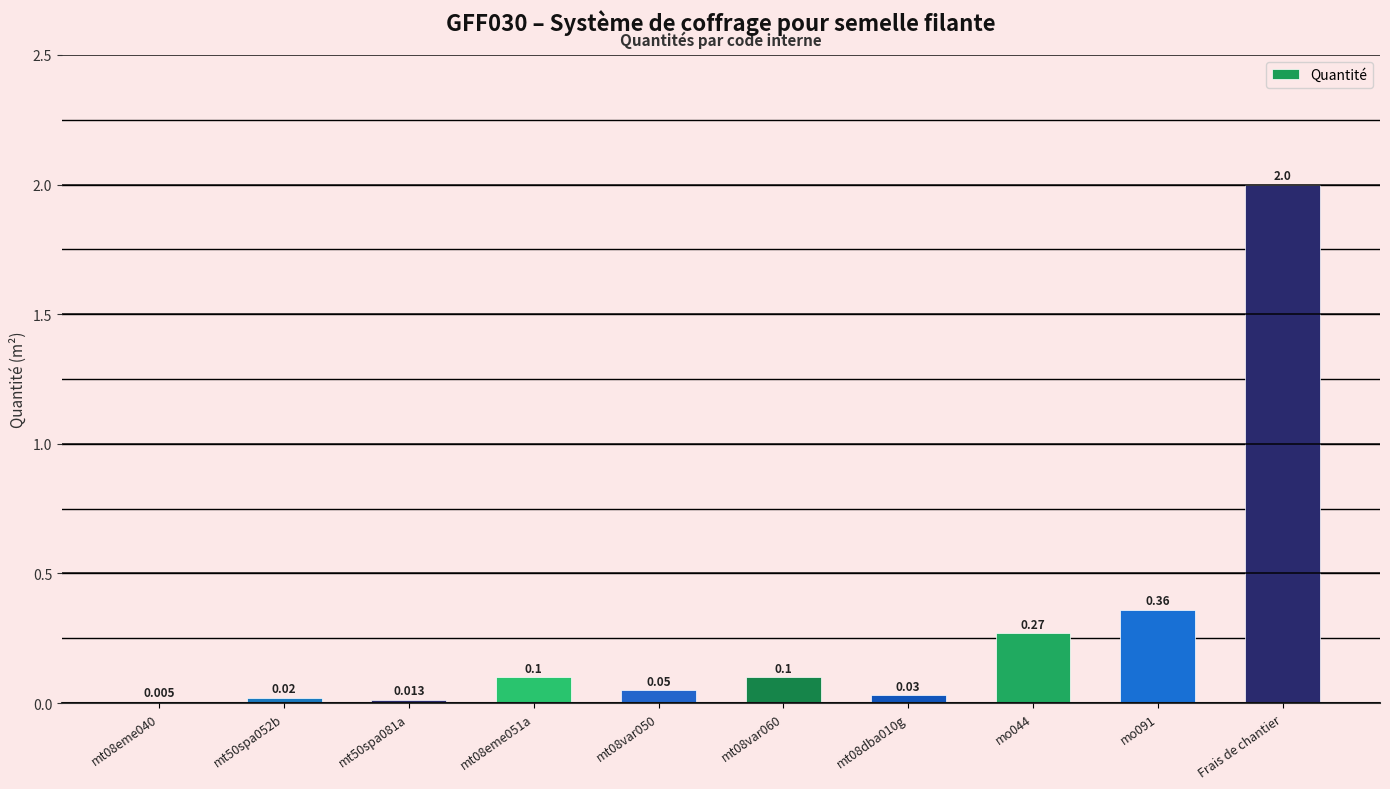

Which label corresponds to the largest value in the chart?

Frais de chantier